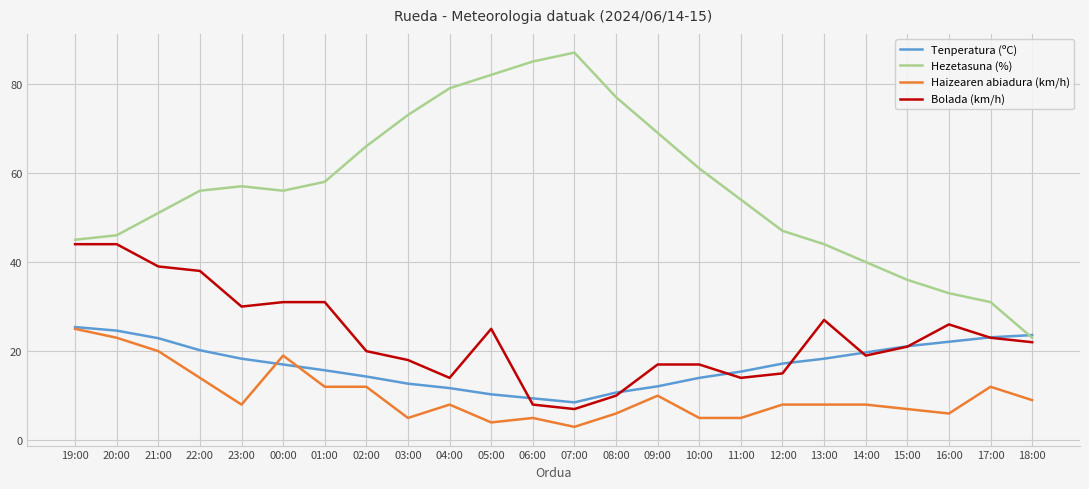

What value does the Haizearen abiadura (km/h) series have at 16:00?

6.0